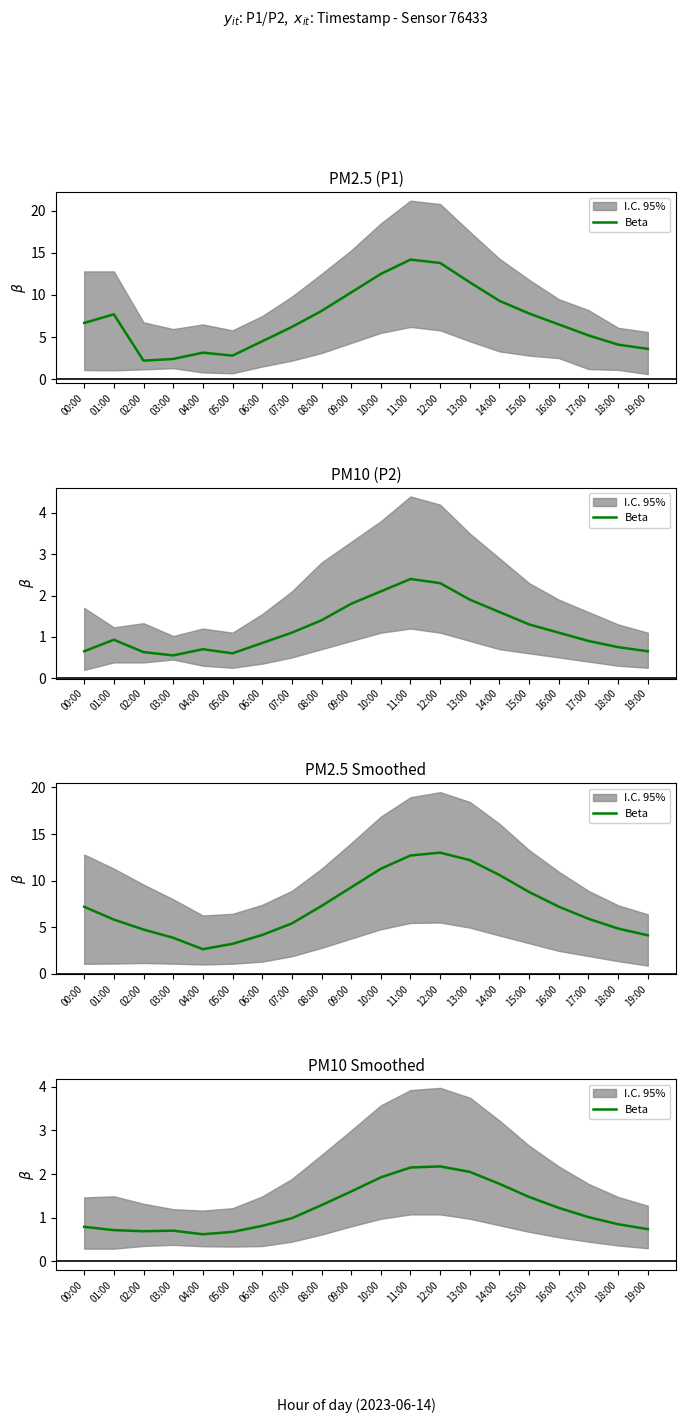

Where is the first local minimum?

02:00